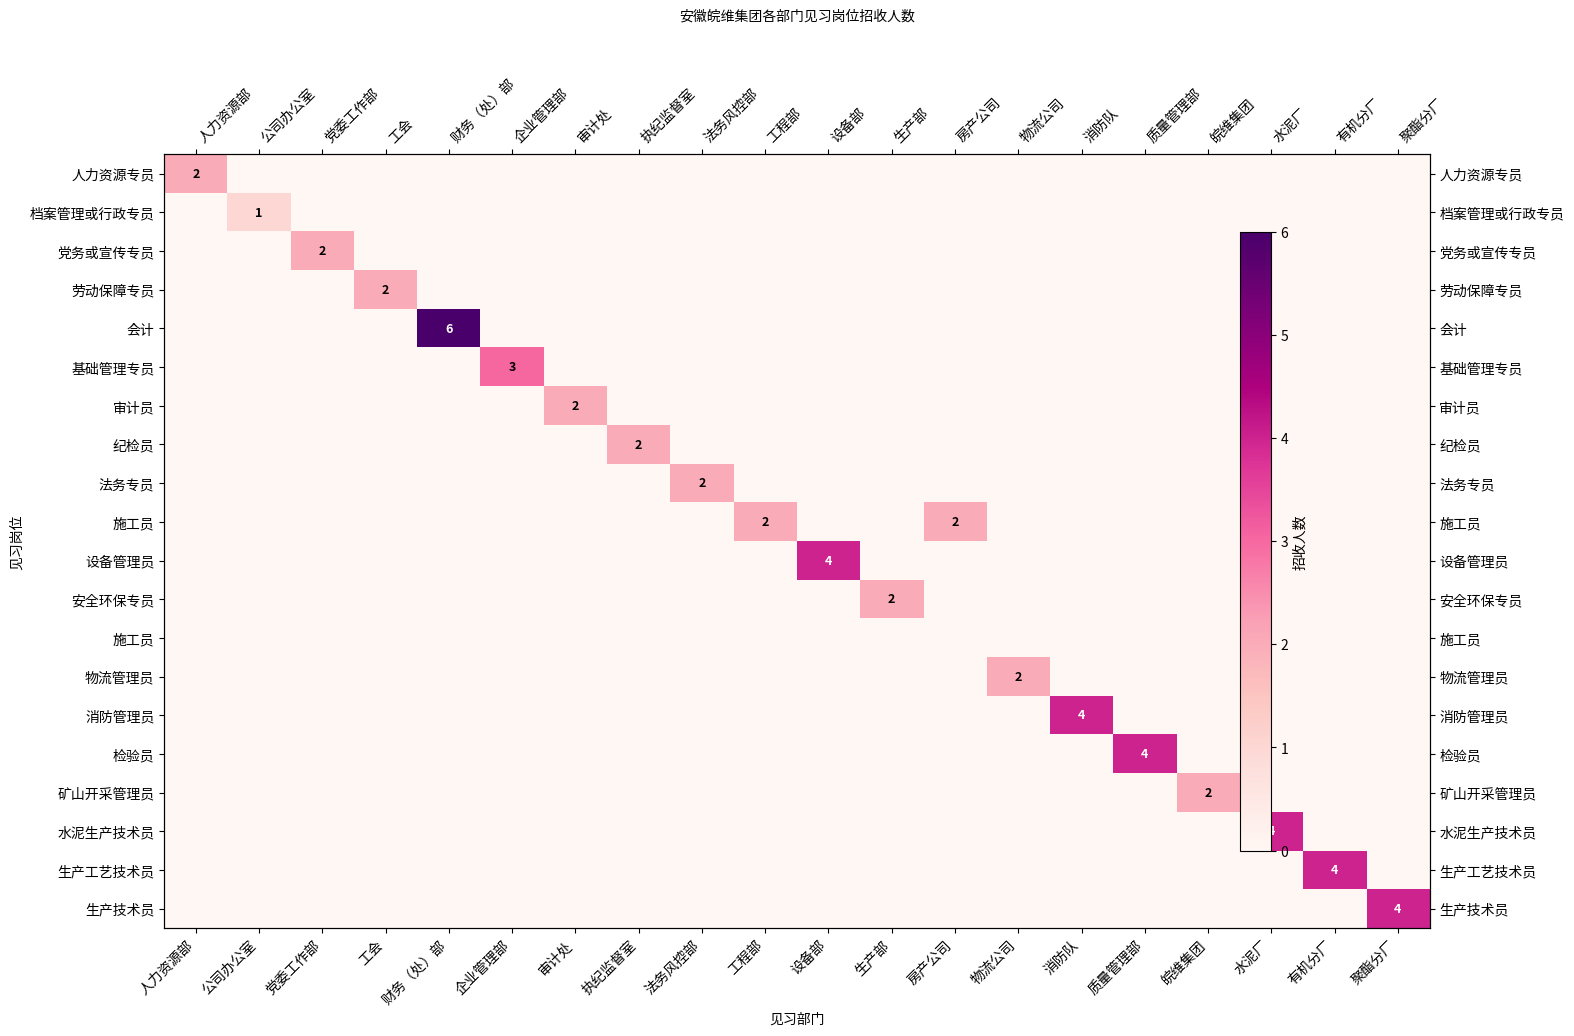

At which category is the sum across all series the highest?

财务（处）部